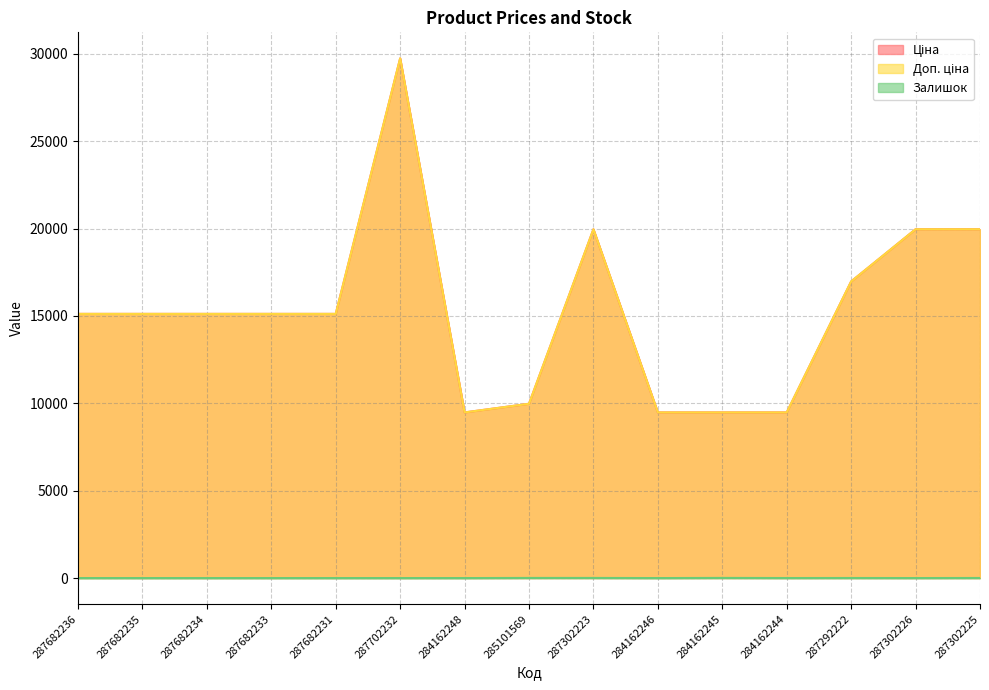

How many values in the Доп. ціна series are below 15120?

5